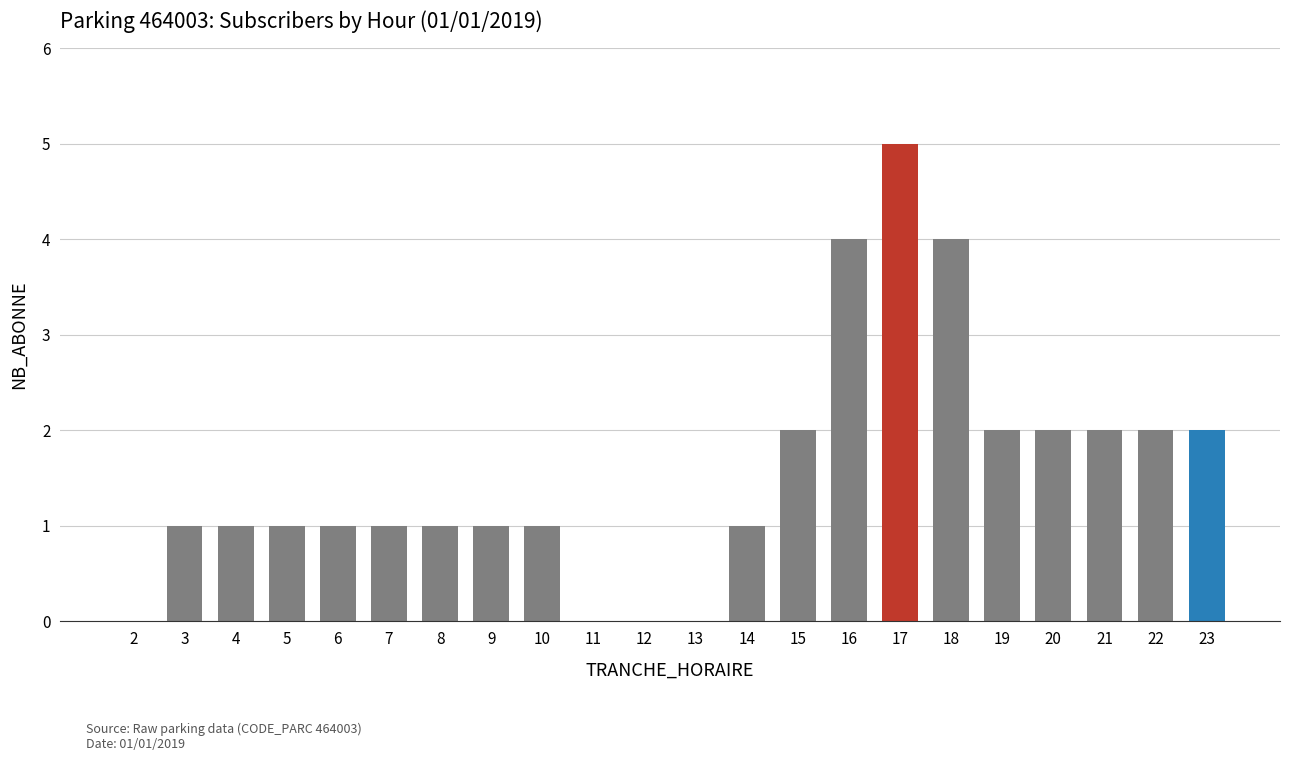

True or false: the data shows 3 at 20.

False